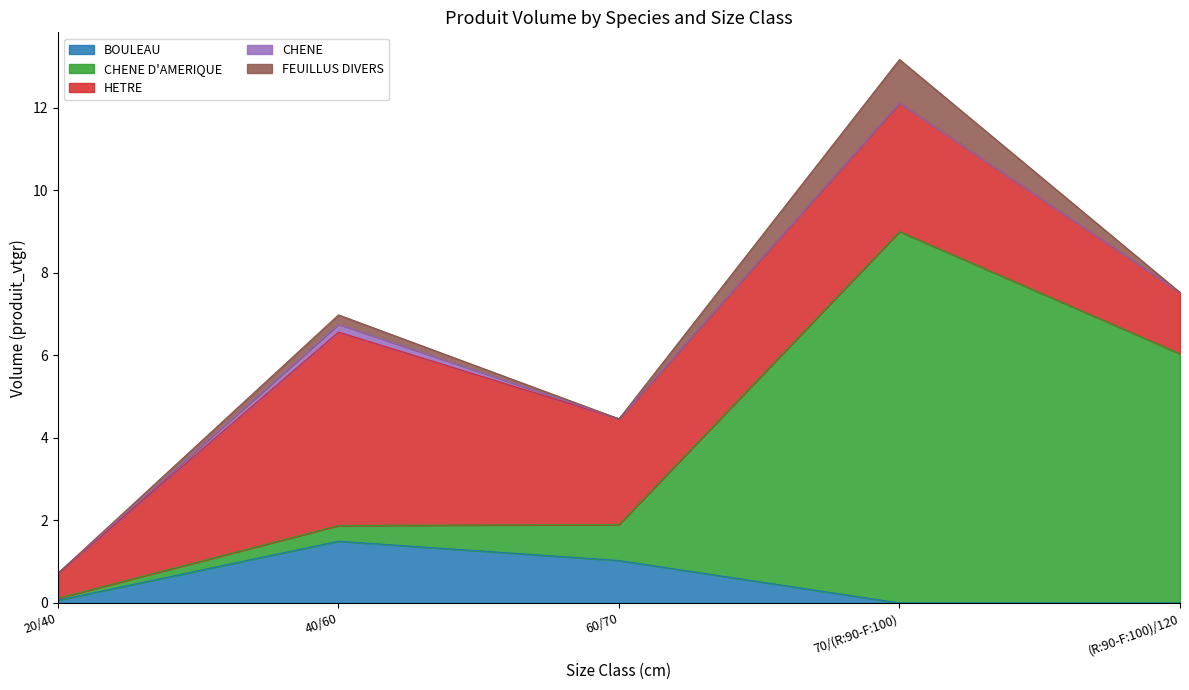

What position from the left is 60/70?

3